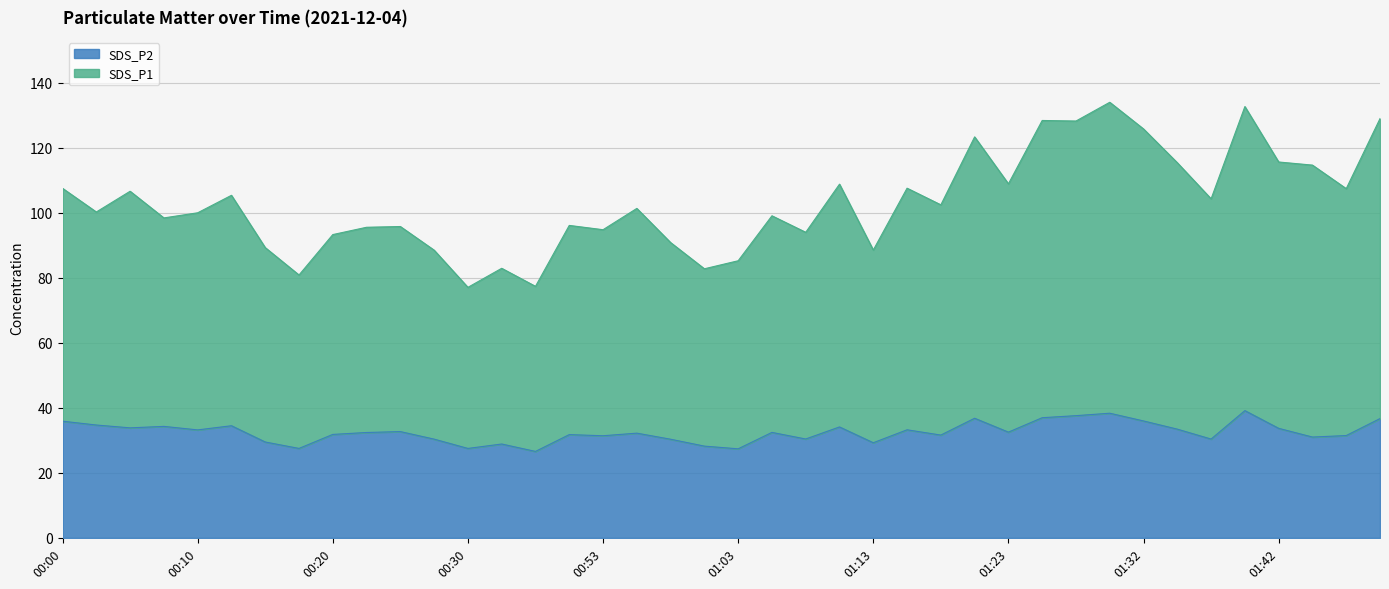

List the series in order of their peak value, lowest first.

SDS_P2, SDS_P1